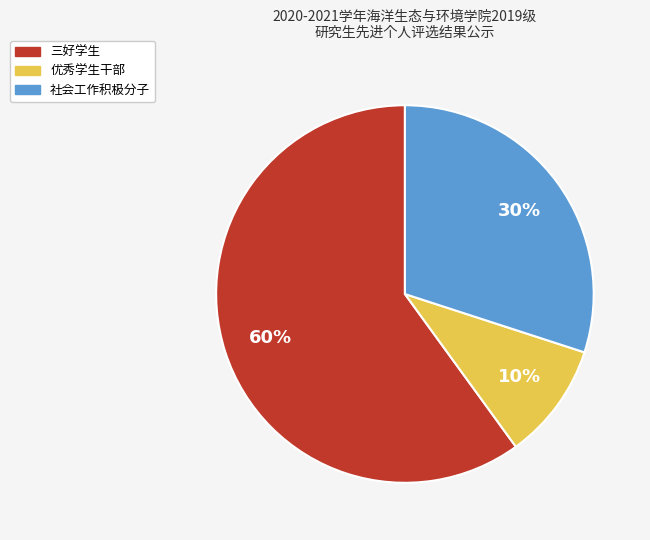

Which slice is the smallest?

优秀学生干部